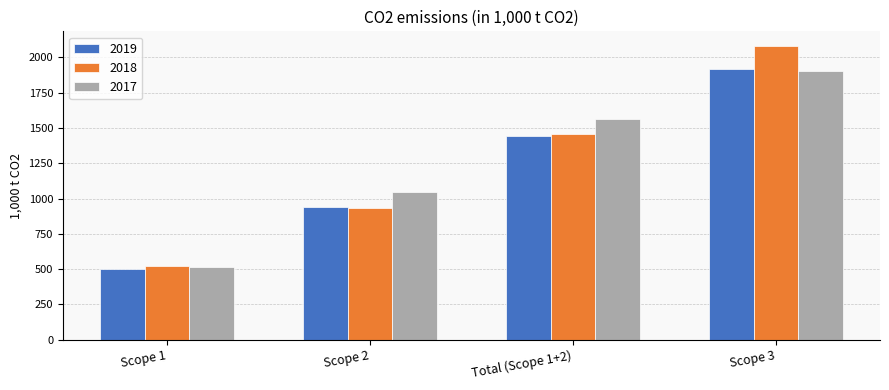

True or false: 2017 has a value of 502 at Total (Scope 1+2).

False